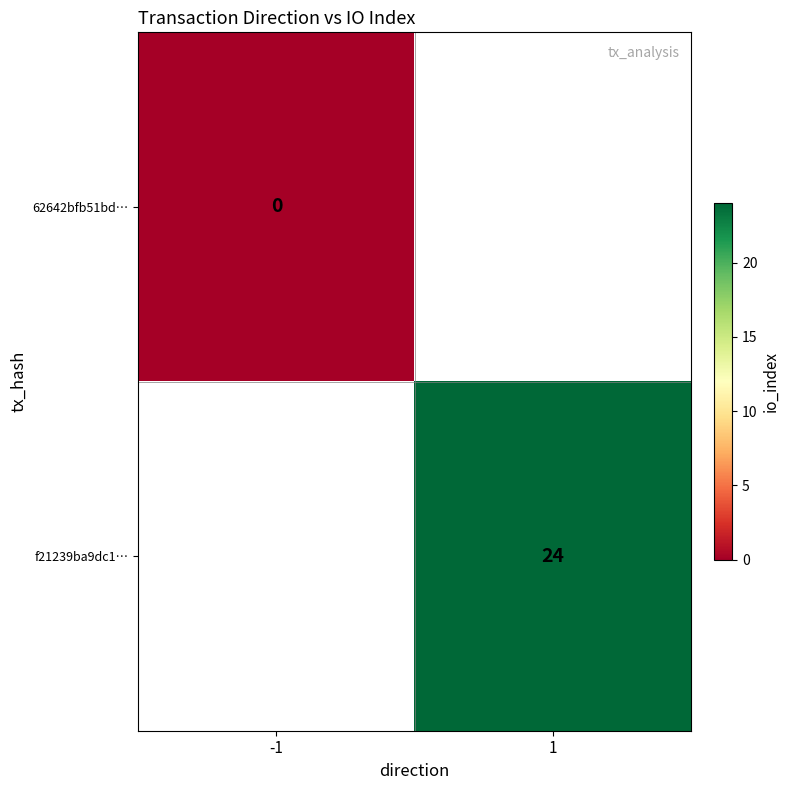

The f21239ba9dc1… series shows 8 at 1. True or false?

False